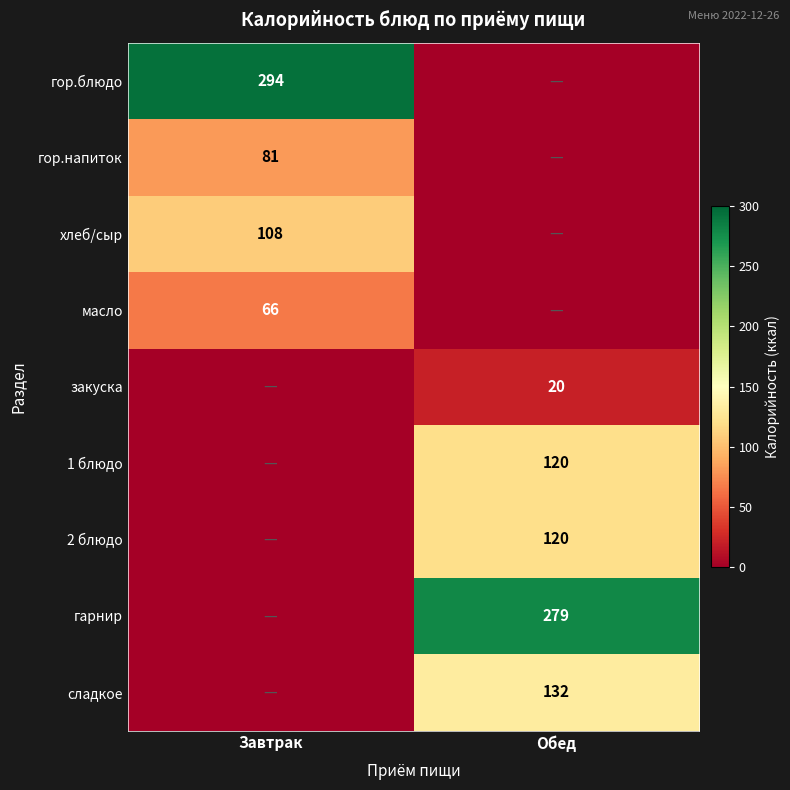

At which category is the sum across all series the highest?

Обед